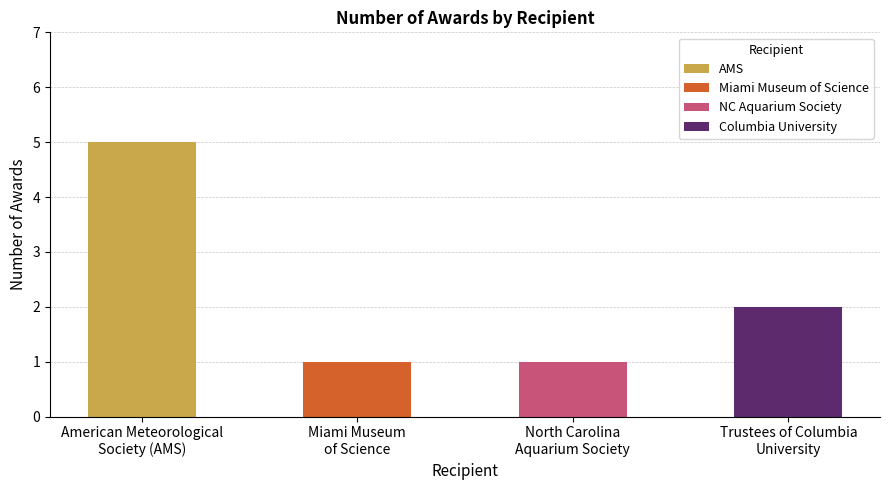

List the labels in order of value, largest first.

American Meteorological
Society (AMS), Trustees of Columbia
University, Miami Museum
of Science, North Carolina
Aquarium Society